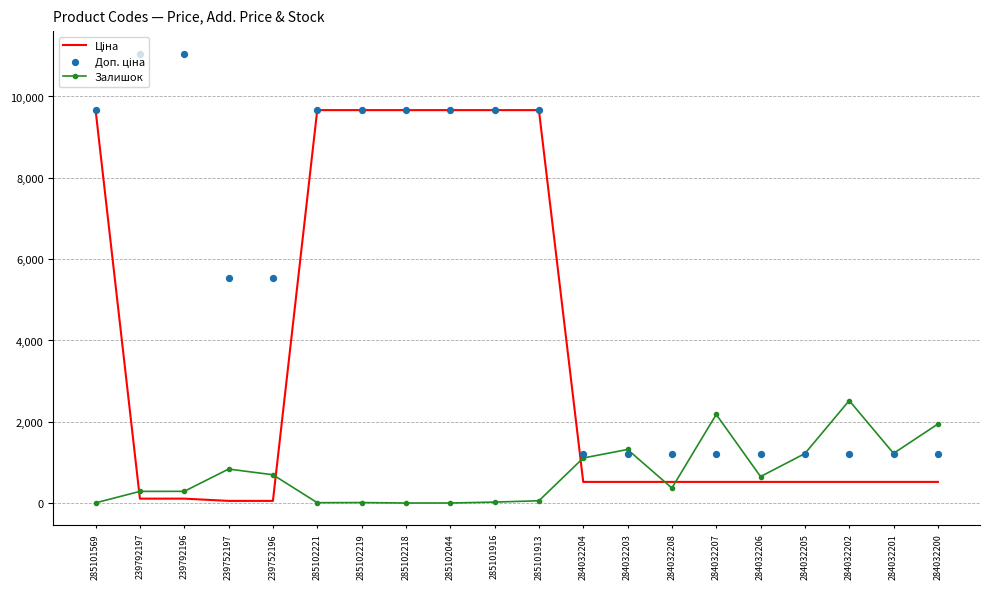

What are all the series names shown in the legend?

Ціна, Залишок, Доп. ціна